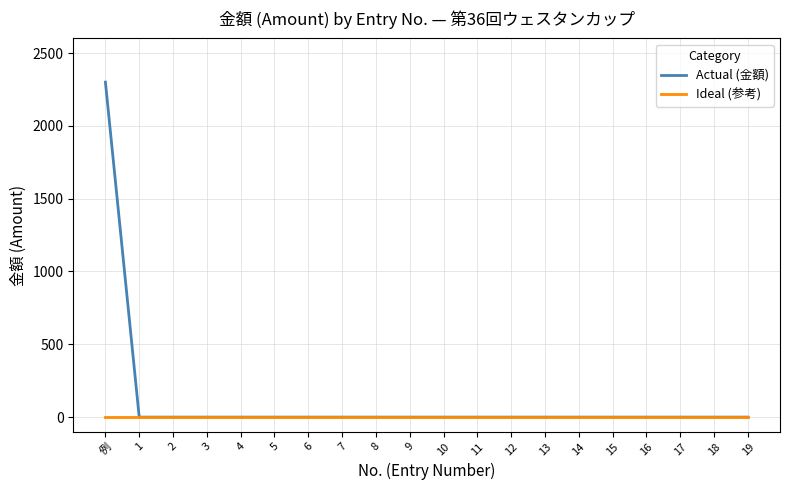

What is the greatest value displayed?

2300